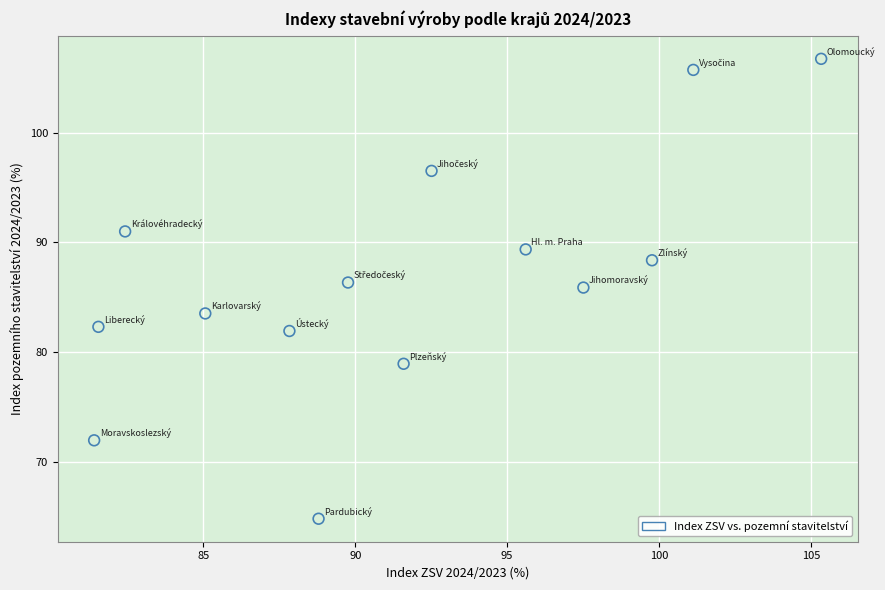

What is the range of X values (max minus min)?

23.9